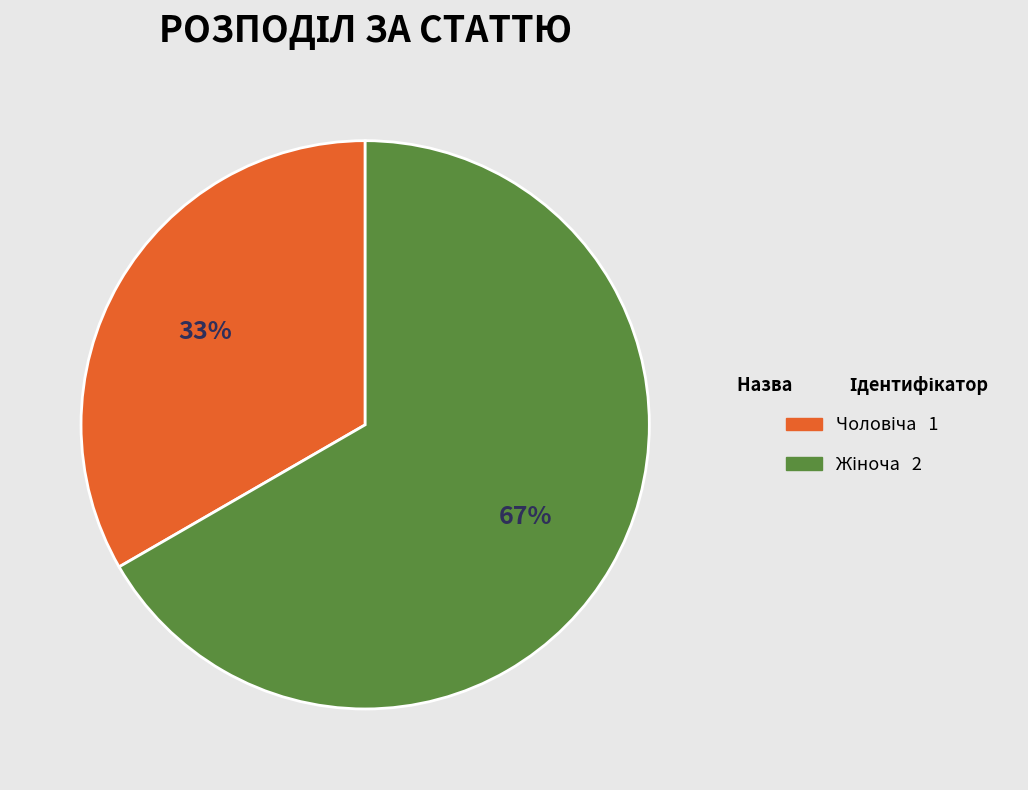

To the nearest percent, what is the average slice percentage?

50%